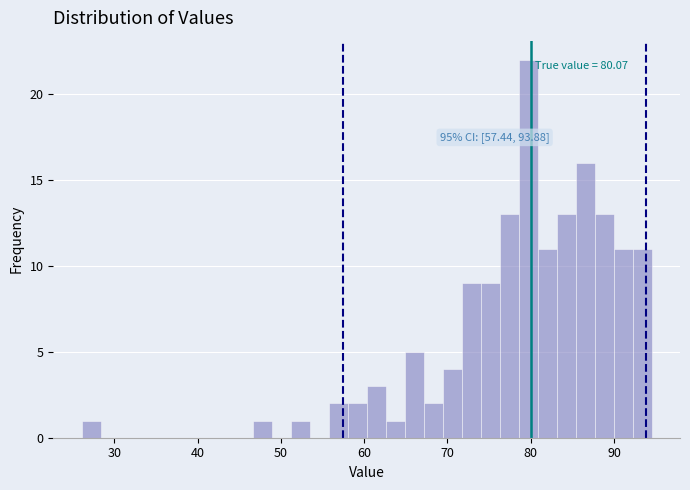

Read against the x-axis, roughly where is the centre of the tallest bar?

80